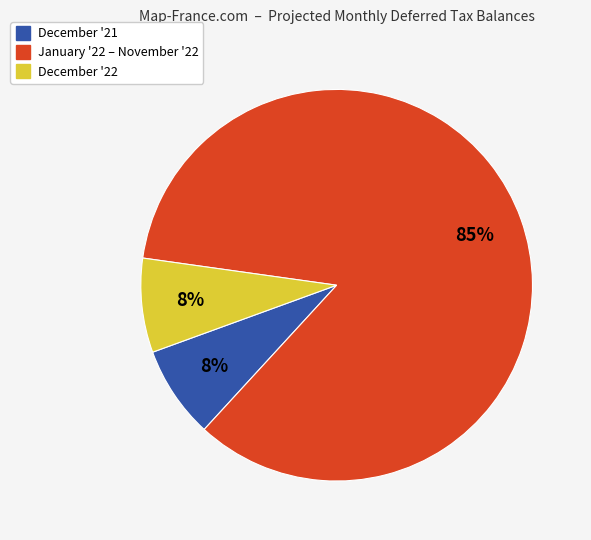

Is there a majority slice in this chart?

Yes